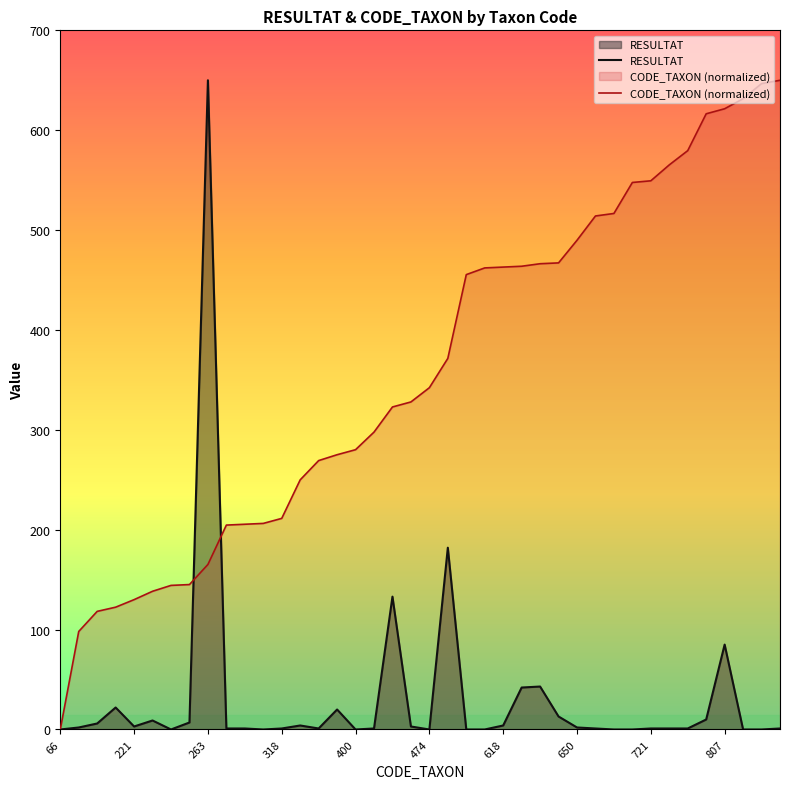

List the series in order of their peak value, lowest first.

RESULTAT, CODE_TAXON (normalized)